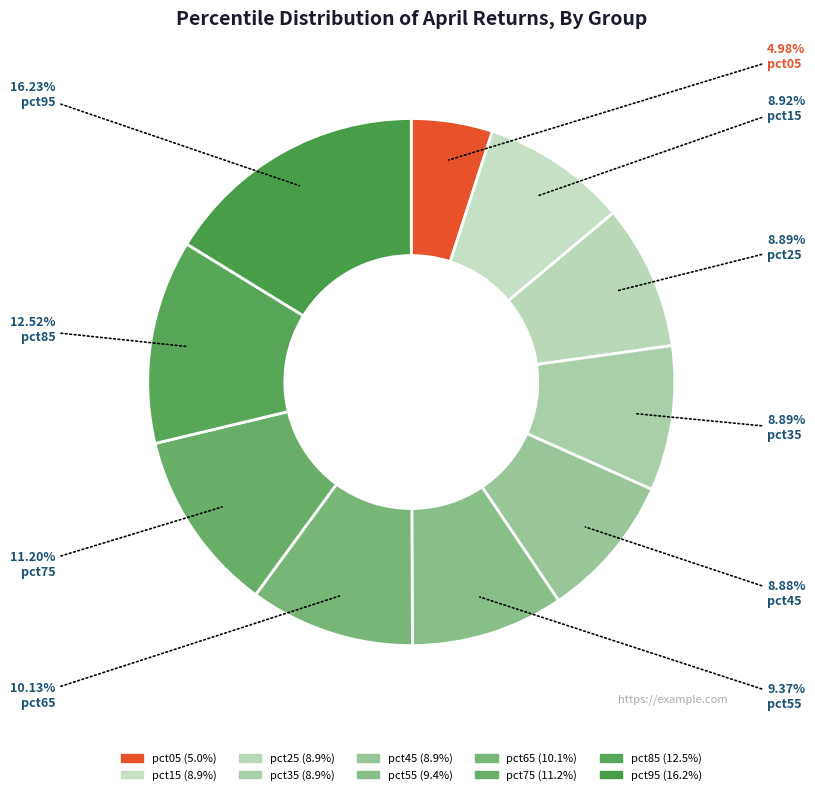

To the nearest percent, what is the difference between the pct05 and pct35 slice percentages?

4%